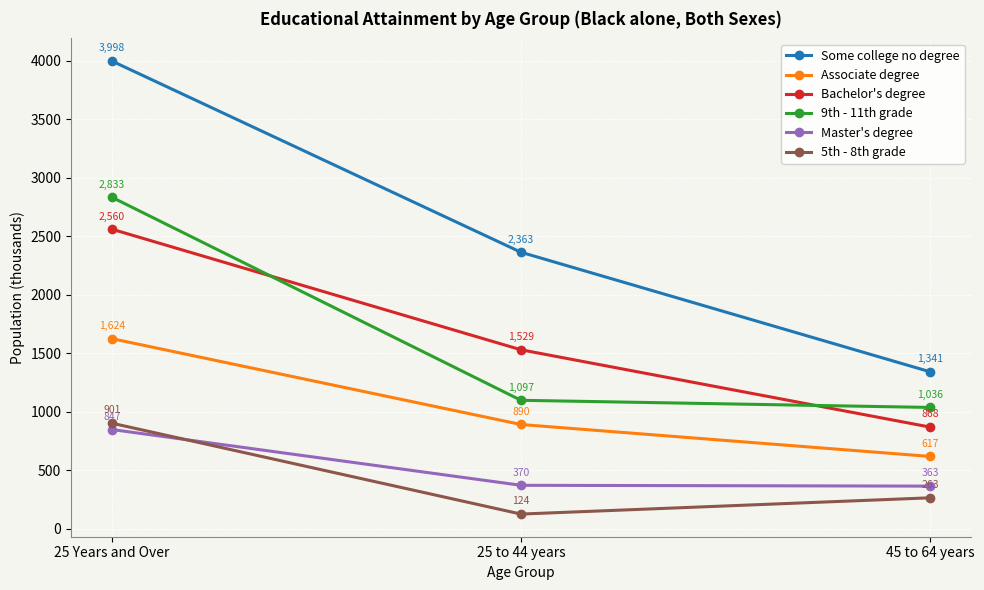

What is the total value across all series at 25 Years and Over?

12763